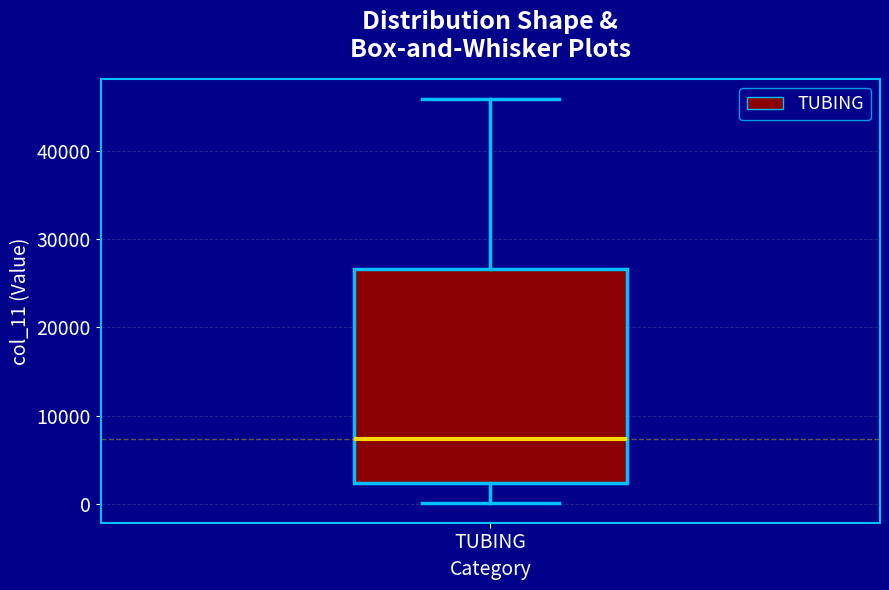

Where does the median line of the box for TUBING sit on the y-axis? The values are not printed on the chart, so give them approximately, as read against the axis.

7000